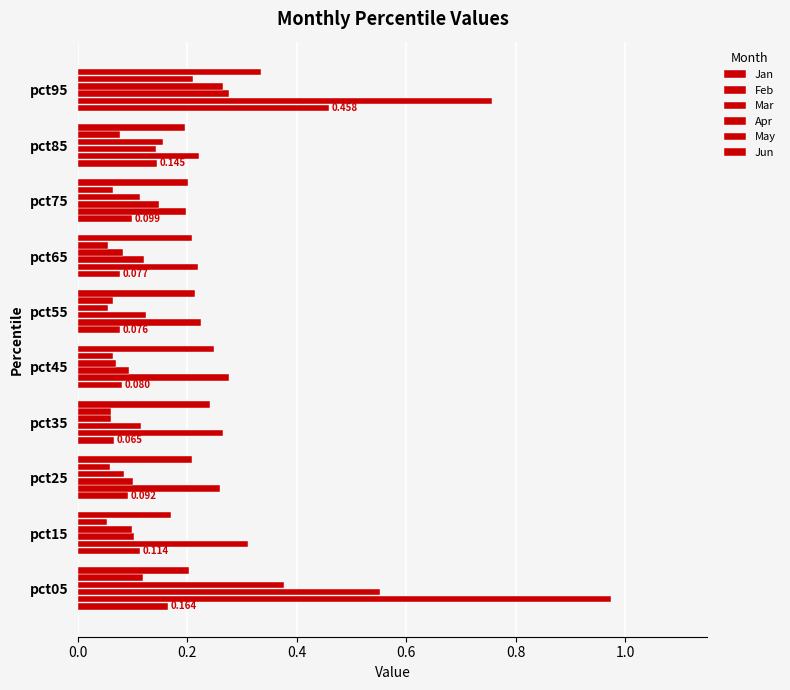

What is the minimum value for Mar?

0.1